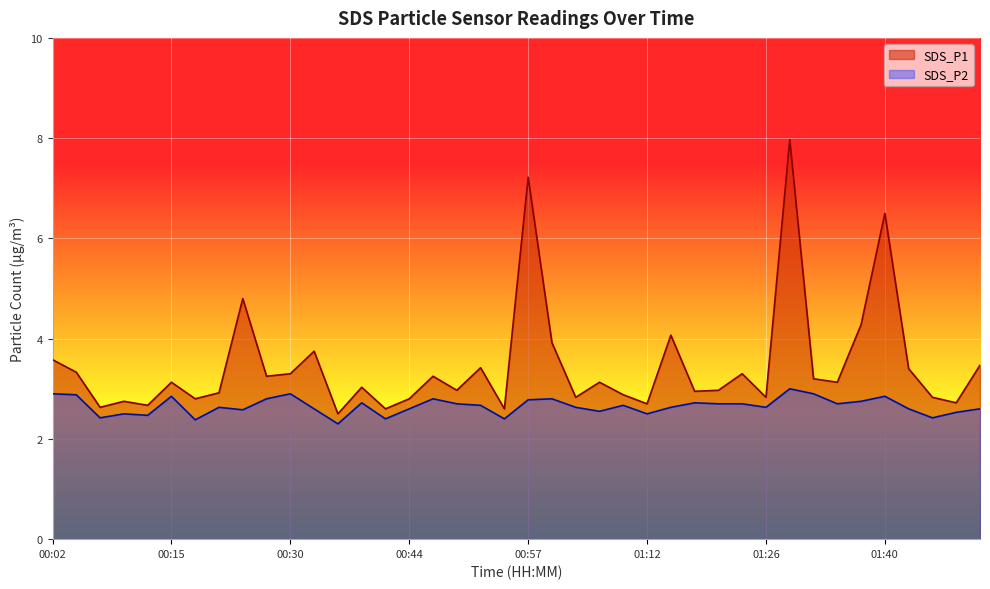

Read the SDS_P1 value at 01:42.

3.4